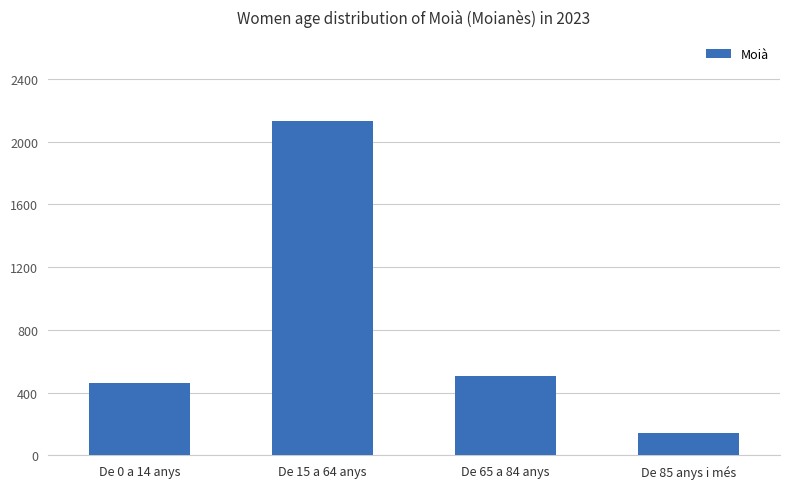

List the labels in order of value, largest first.

De 15 a 64 anys, De 65 a 84 anys, De 0 a 14 anys, De 85 anys i més